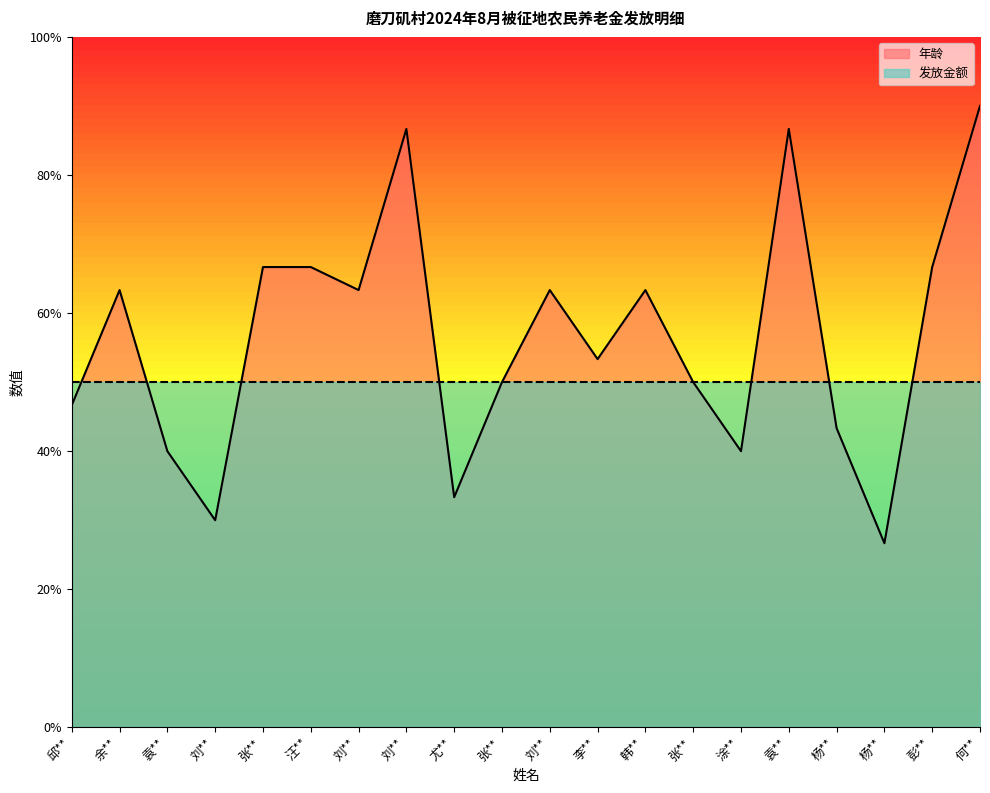

Is it true that the value at 袁** is 116.4?

False